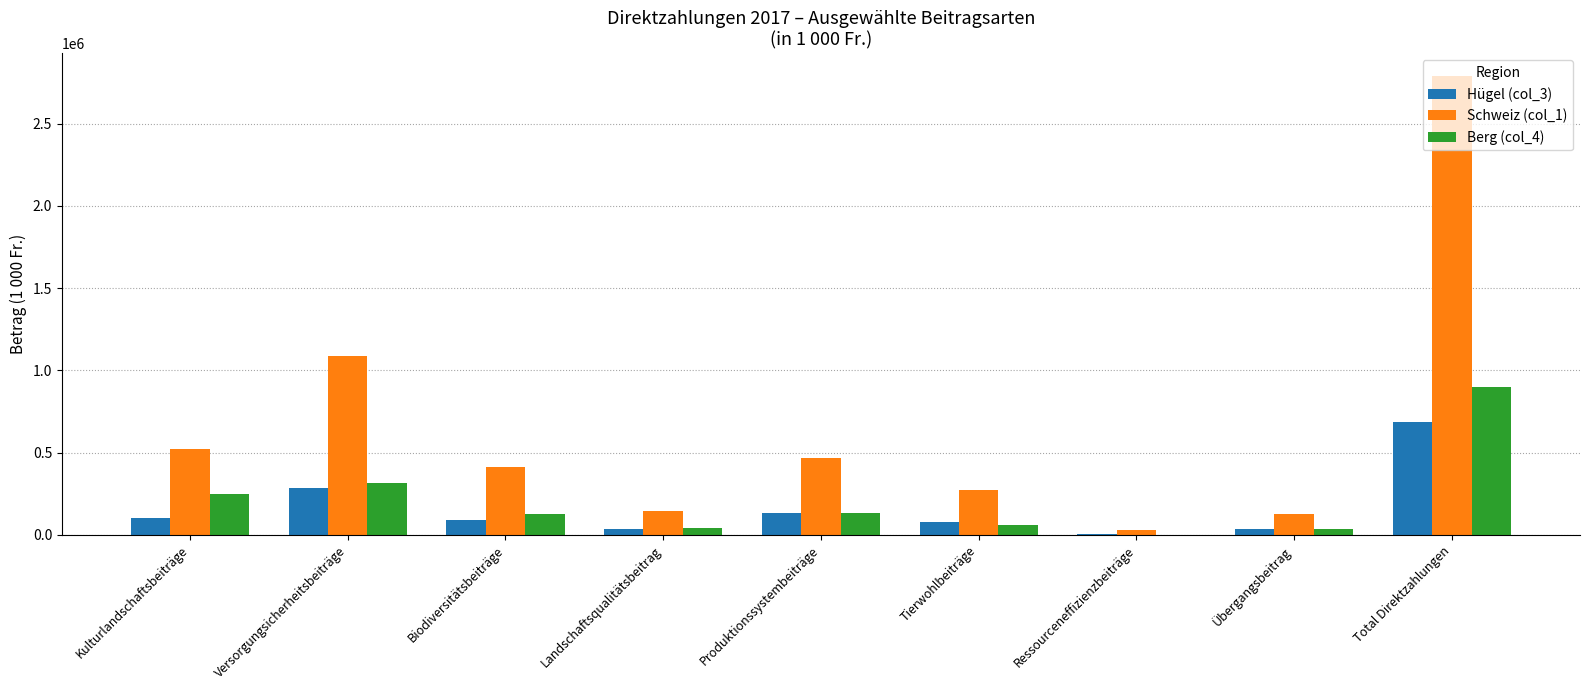

Which category has the highest value in the Hügel (col_3) series?

Total Direktzahlungen